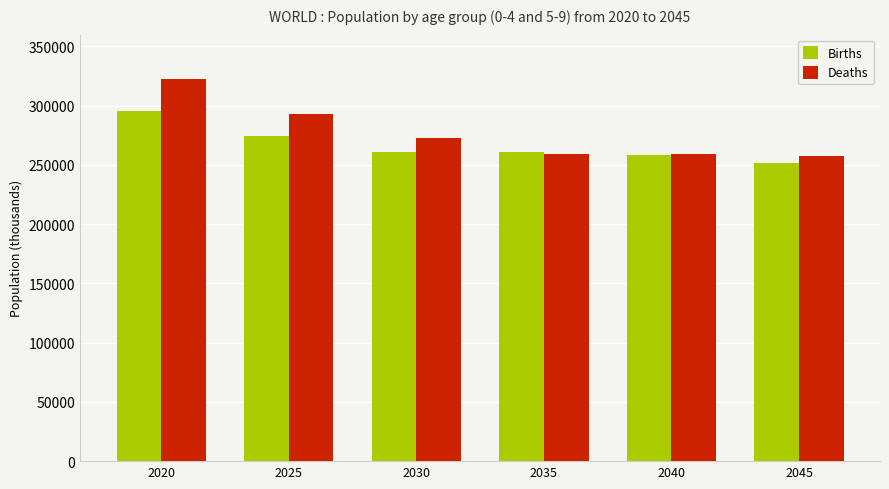

How many data points does each series have?

6